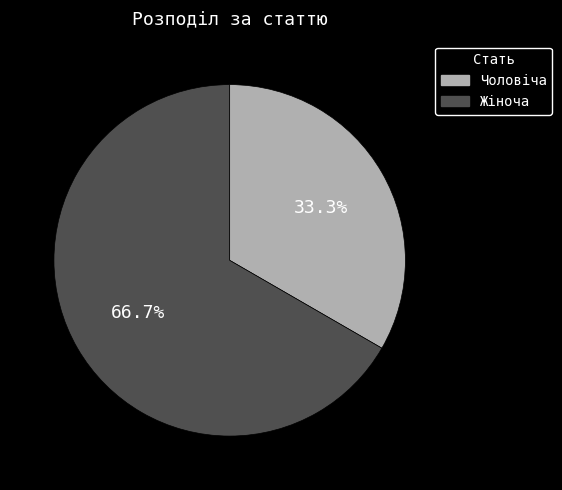

The Чоловіча slice represents 20% of the pie. True or false?

False